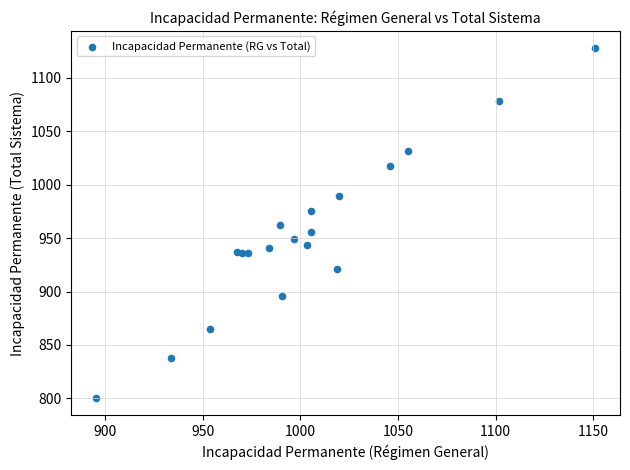

What is the range of Y values (max minus min)?

327.0